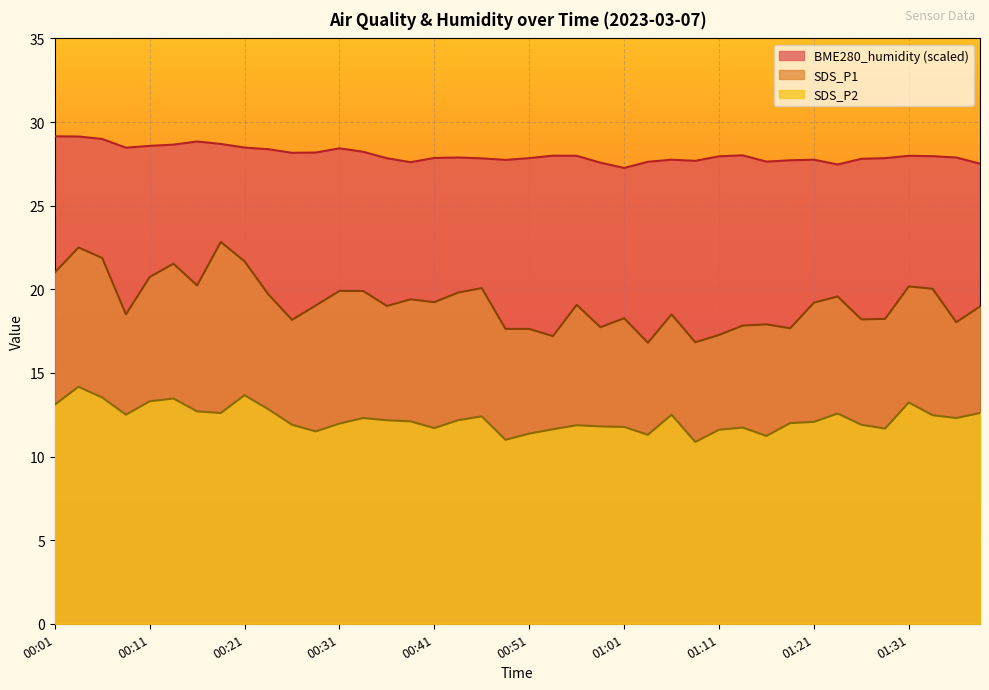

Which series has the largest total across all categories?

BME280_humidity (scaled)